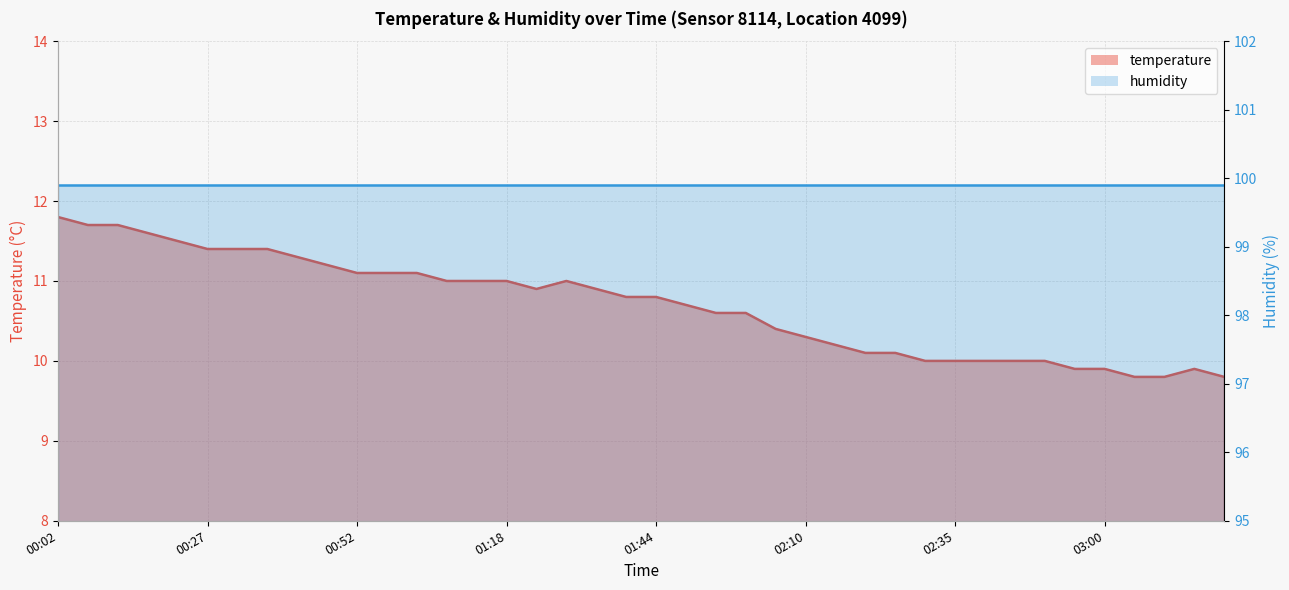

How many points are higher than both their immediate neighbors (excluding endpoints)?

2